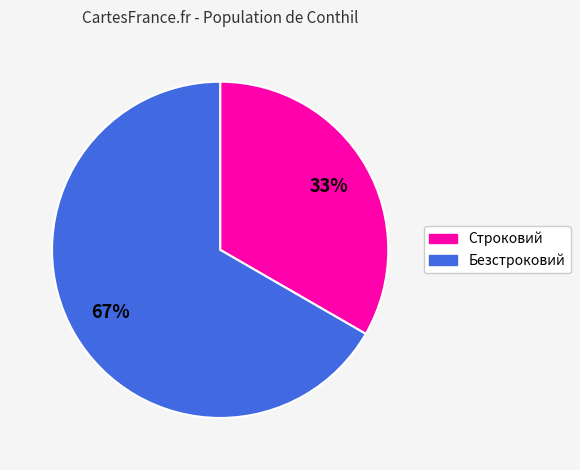

Do Безстроковий and Строковий together represent more than half of the pie?

Yes